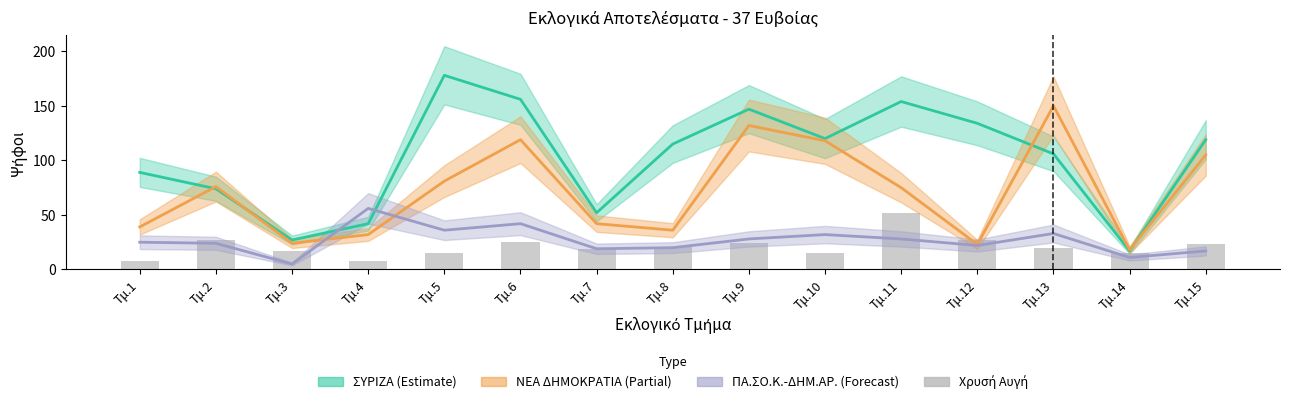

List the labels in order of value, largest first.

Τμ.11, Τμ.2, Τμ.12, Τμ.6, Τμ.9, Τμ.15, Τμ.8, Τμ.13, Τμ.7, Τμ.3, Τμ.5, Τμ.10, Τμ.14, Τμ.1, Τμ.4